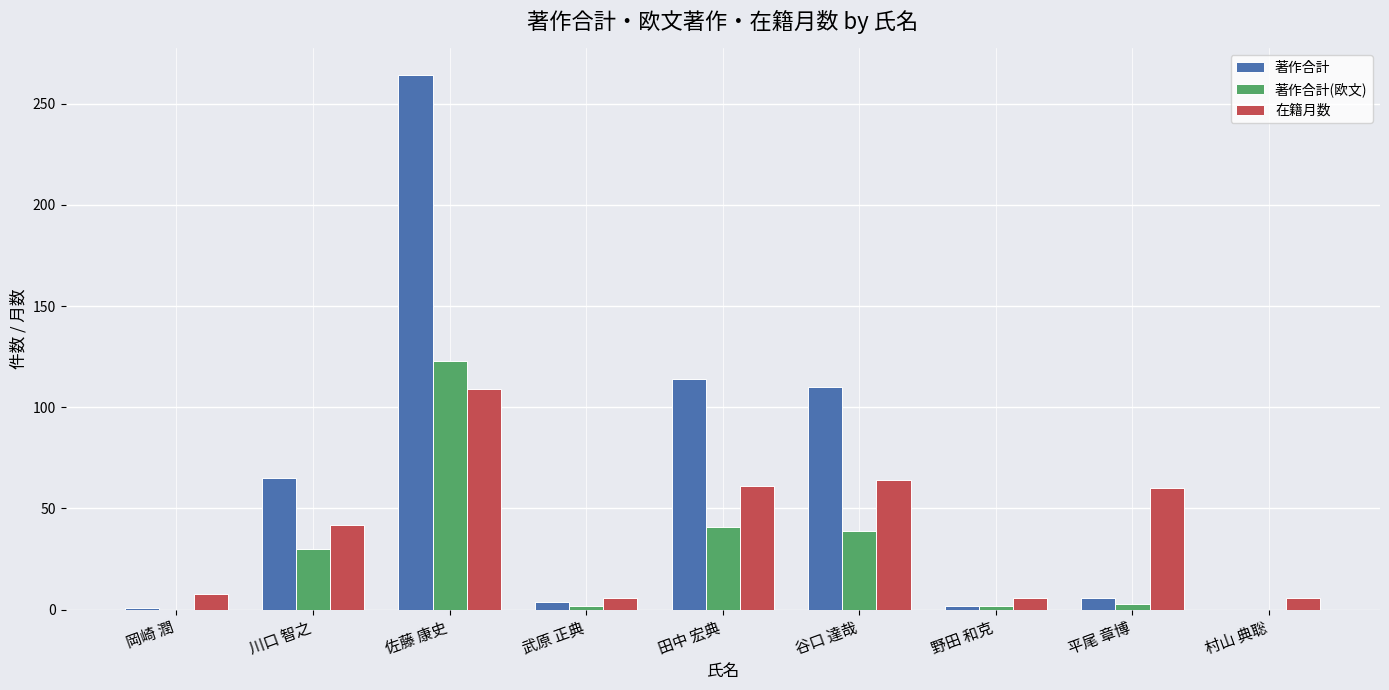

Which series changed the most between 佐藤 康史 and 野田 和克?

著作合計